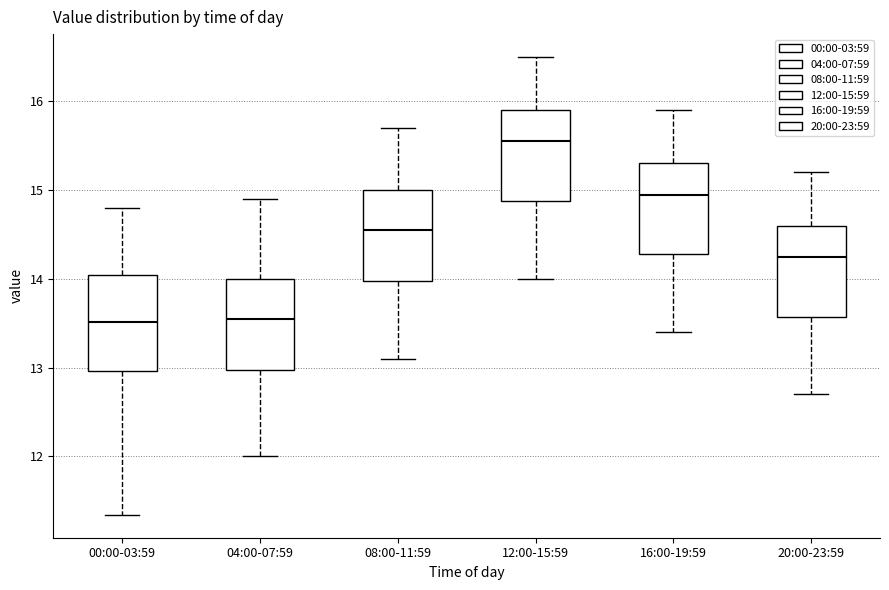

Reading left to right, transcribe this box plot: for each box, give where its median line is, the range the box spans, and where its two whiskers end, as read against the y-axis. The values are not printed on the chart, so give them approximately, as read against the axis.

00:00-03:59: median 13.5, box 13.0 to 14.0, whiskers 11.3 to 14.8
04:00-07:59: median 13.6, box 13.0 to 14.0, whiskers 12.0 to 14.9
08:00-11:59: median 14.6, box 14.0 to 15.0, whiskers 13.1 to 15.7
12:00-15:59: median 15.6, box 14.9 to 15.9, whiskers 14.0 to 16.5
16:00-19:59: median 15.0, box 14.3 to 15.3, whiskers 13.4 to 15.9
20:00-23:59: median 14.3, box 13.6 to 14.6, whiskers 12.7 to 15.2